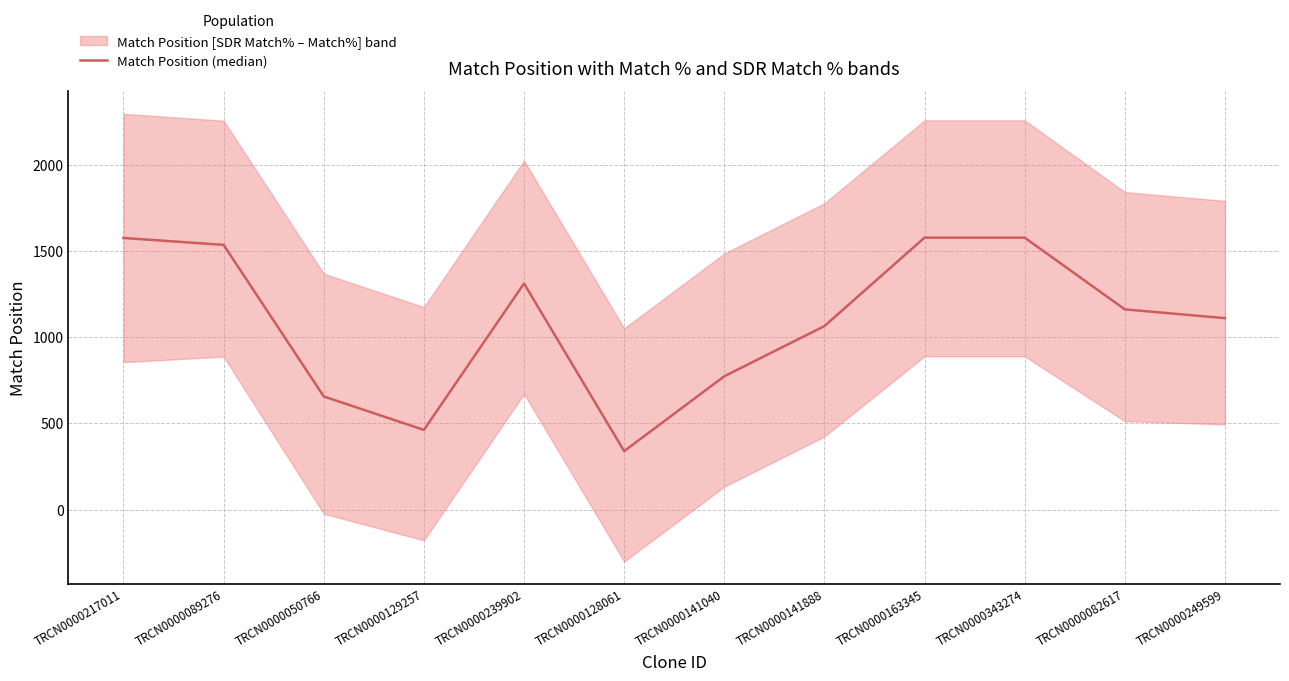

What is the sum of all values?

13140